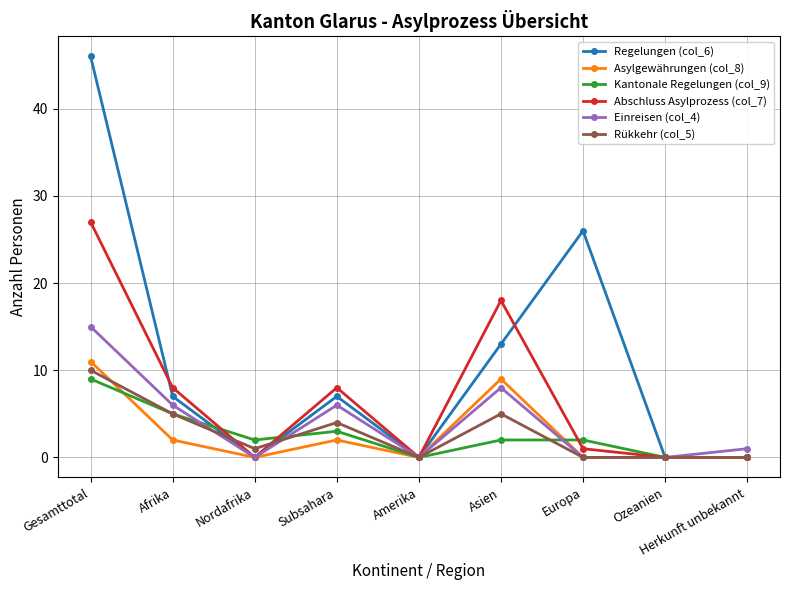

Does the chart have visible grid lines?

Yes